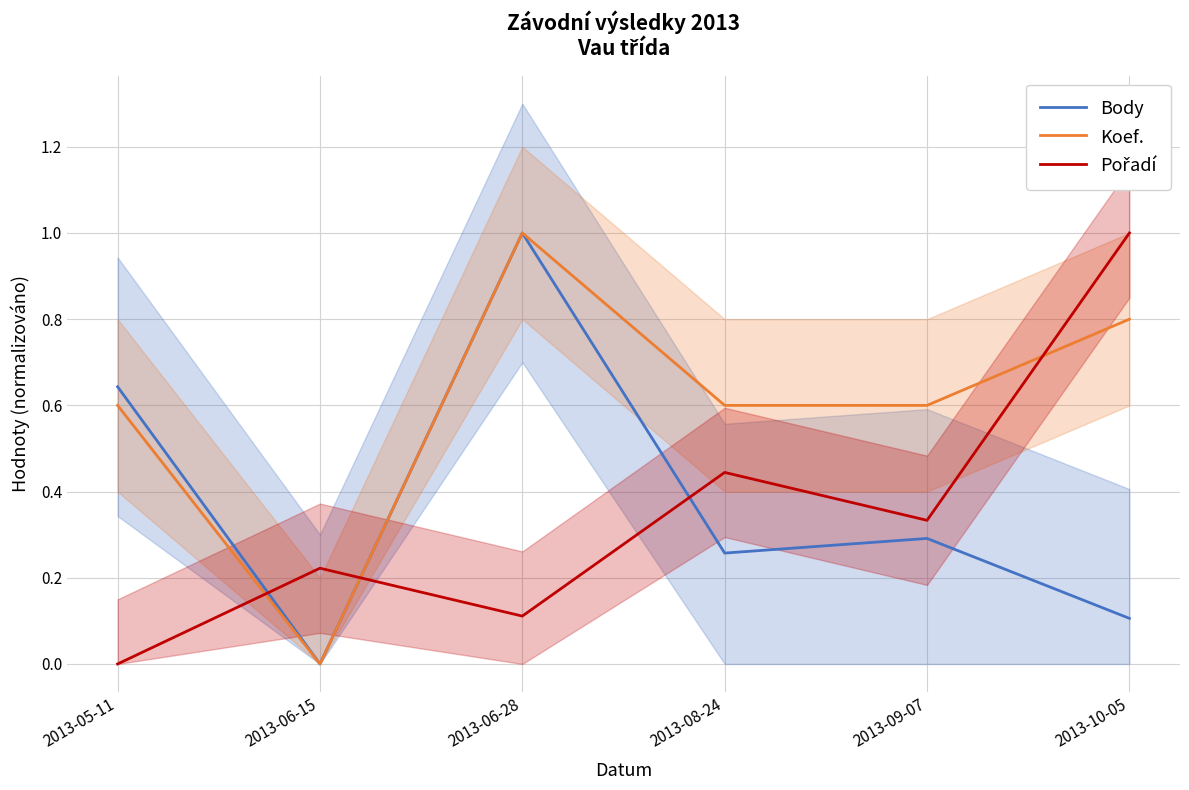

At how many categories does at least one series exceed 0?

6